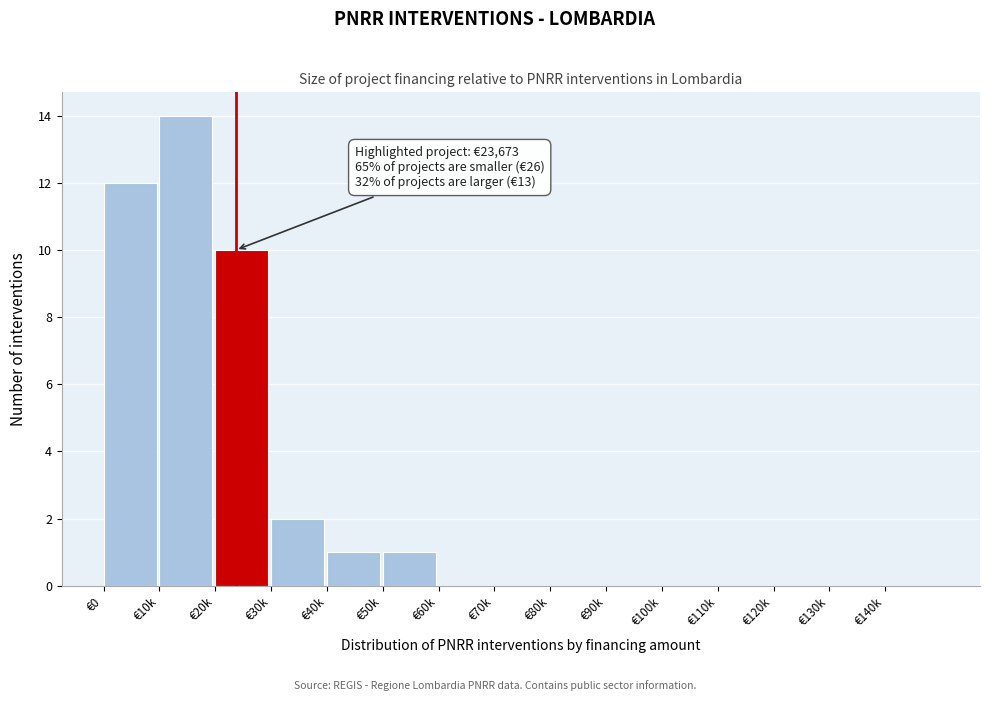

Reading left to right, transcribe all the data shown in this chart.

€0=12	€10k=14	€20k=10	€30k=2	€40k=1	€50k=1	€60k=0	€70k=0	€80k=0	€90k=0	€100k=0	€110k=0	€120k=0	€130k=0	€140k=0